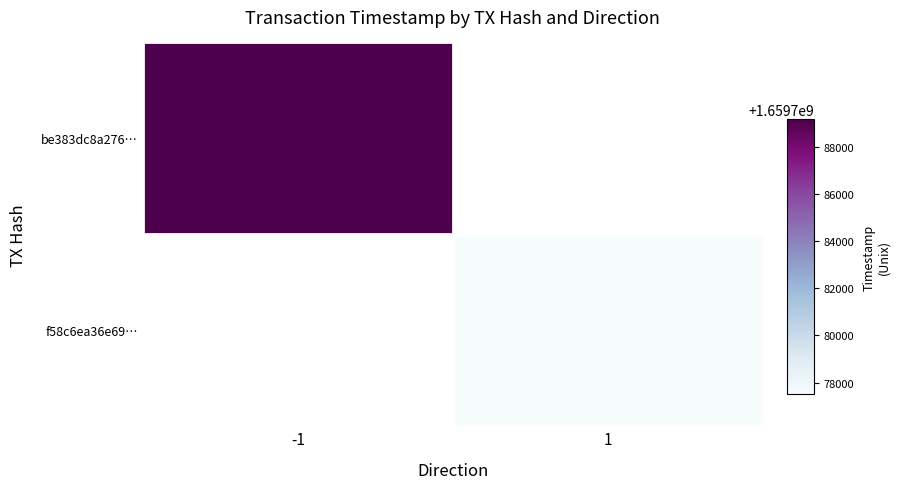

At which category does the chart reach its minimum across all series?

1